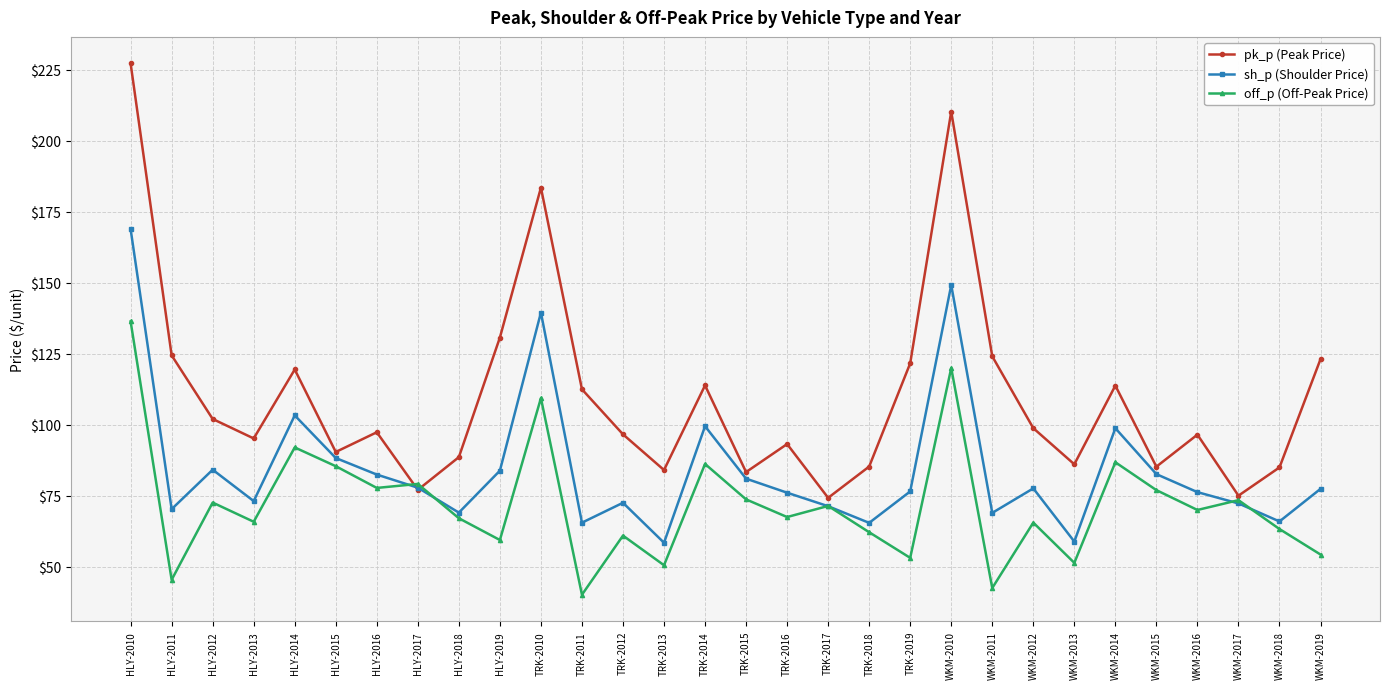

What is the average value of the sh_p (Shoulder Price) series?

84.5